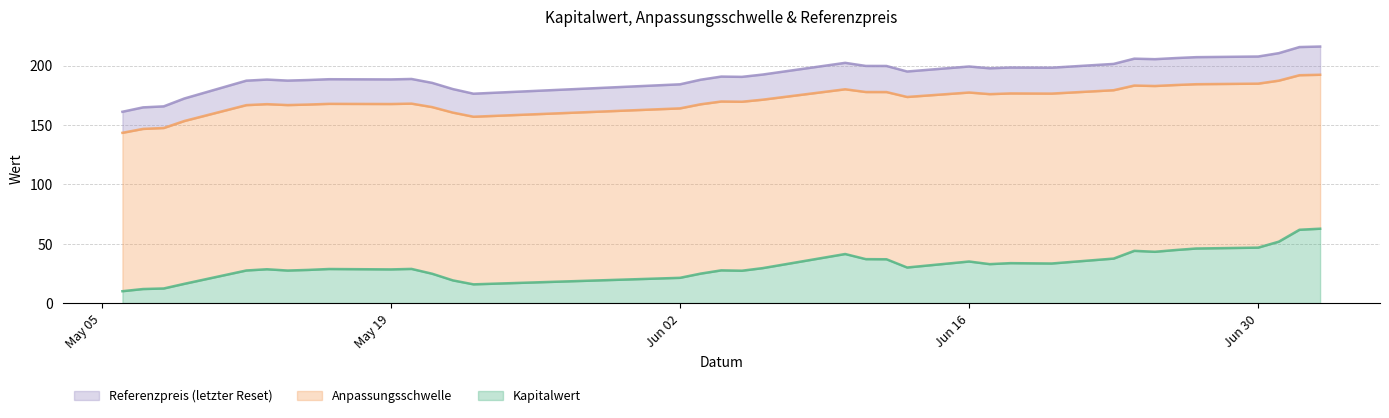

How many data points does each series have?

36